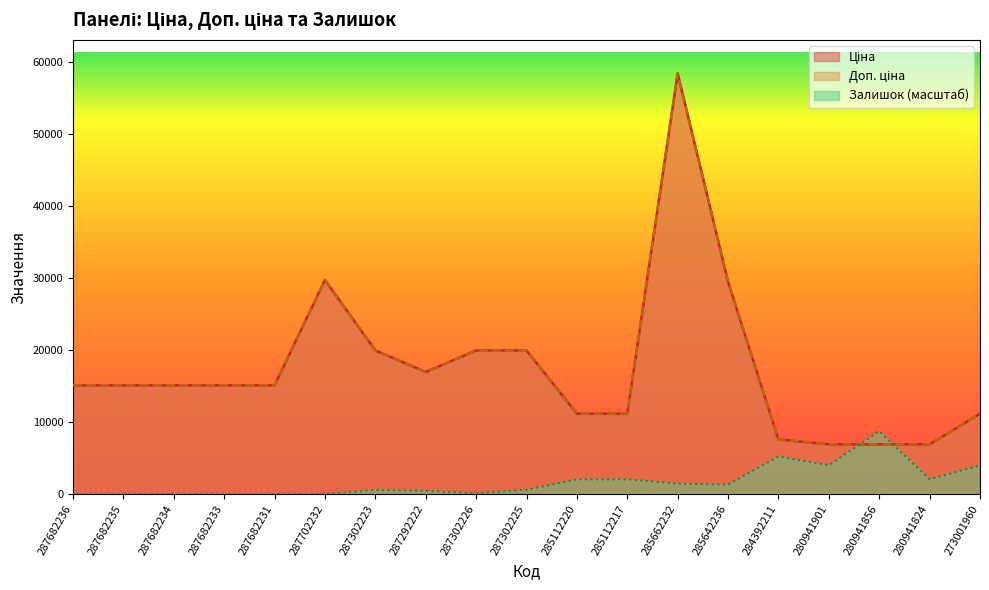

Is it true that Ціна equals 7596.5 at 284392211?

True